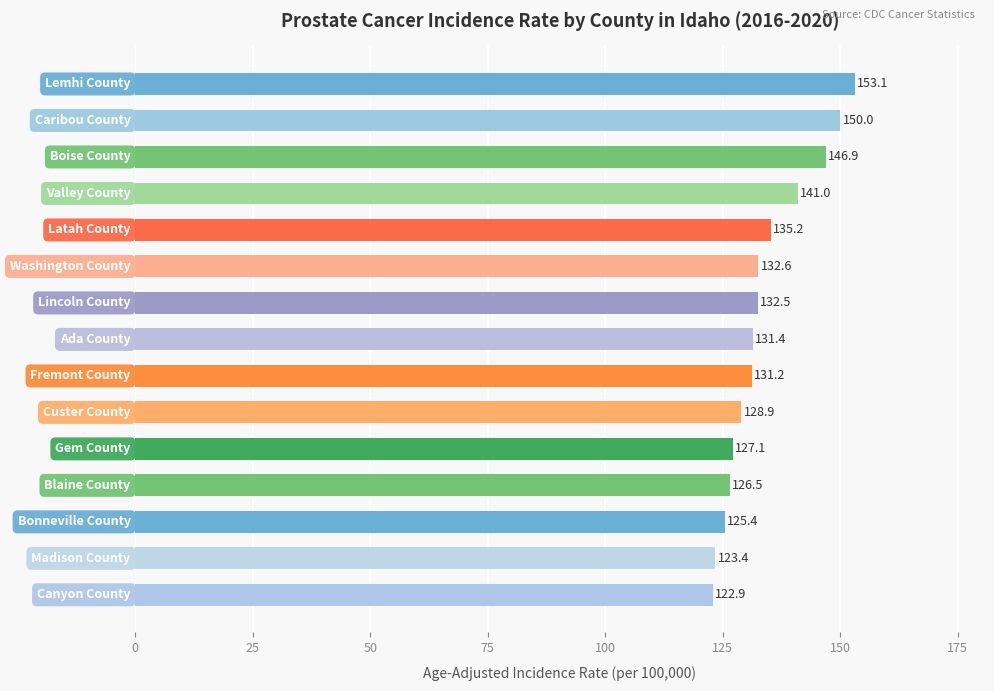

Count the number of categories in the chart.

15